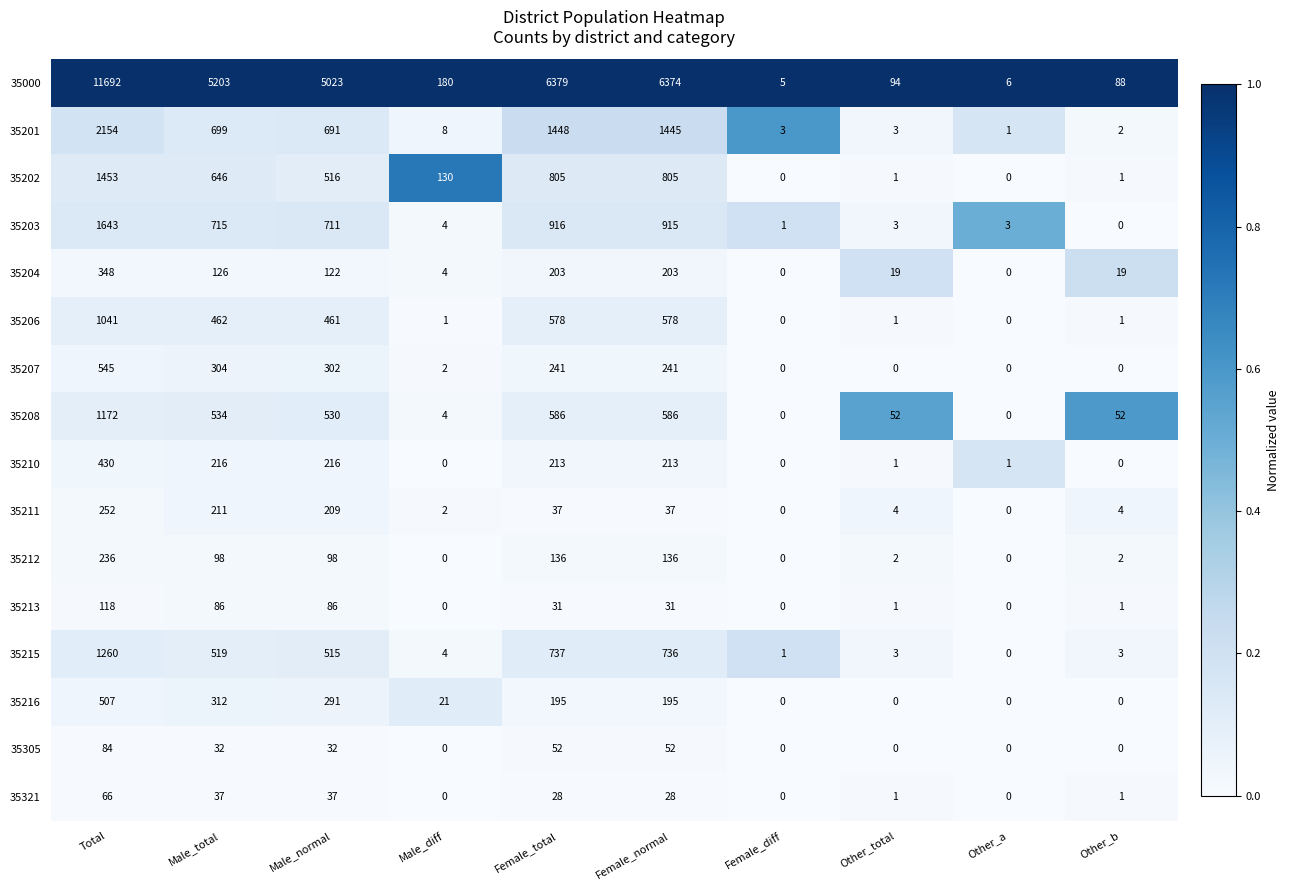

Which category has the highest value across all series?

Total